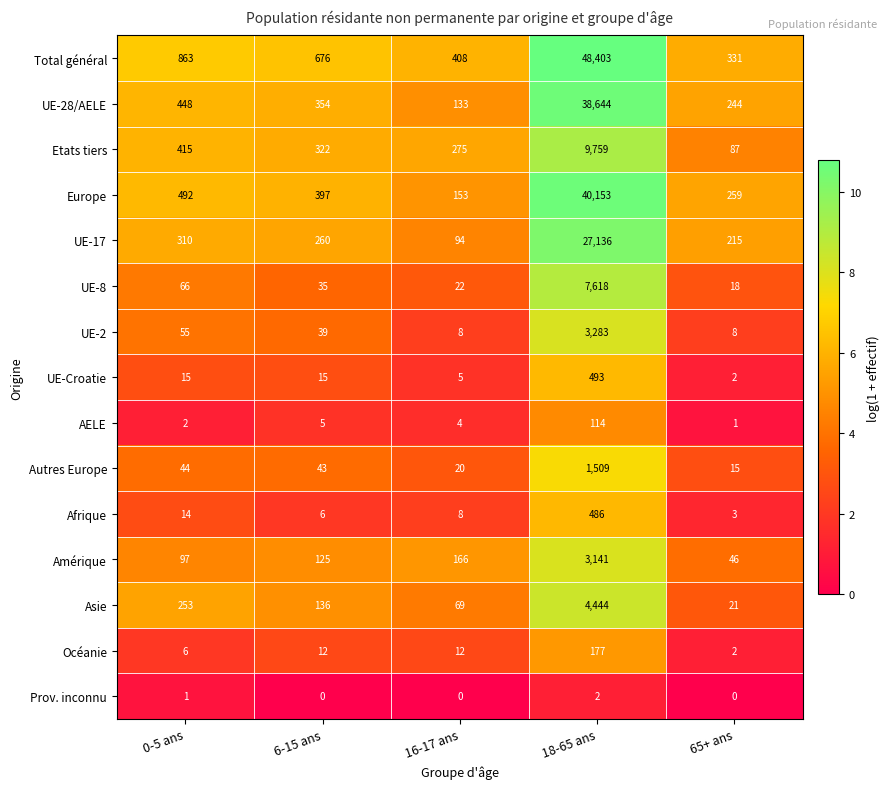

What is the difference between the maximum and second lowest values in the Afrique series?

480